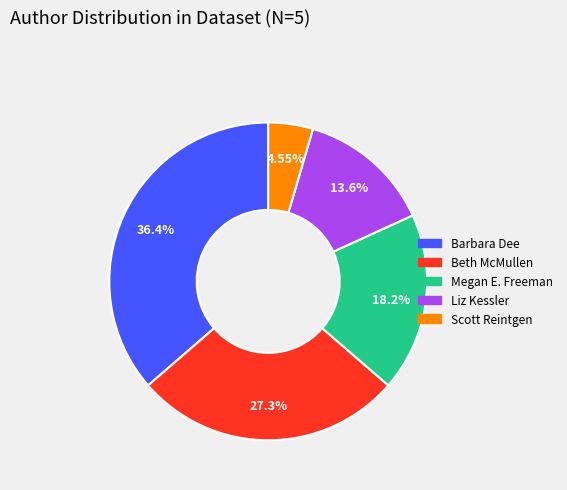

What percentage is the Scott Reintgen slice, to the nearest percent?

5%